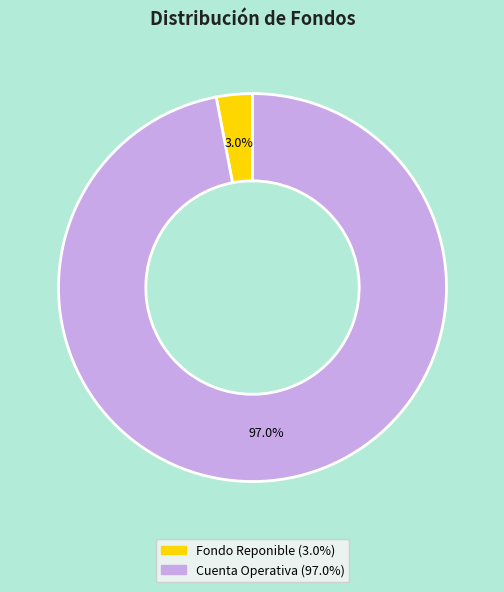

To the nearest percent, what portion does Cuenta Operativa represent?

97%